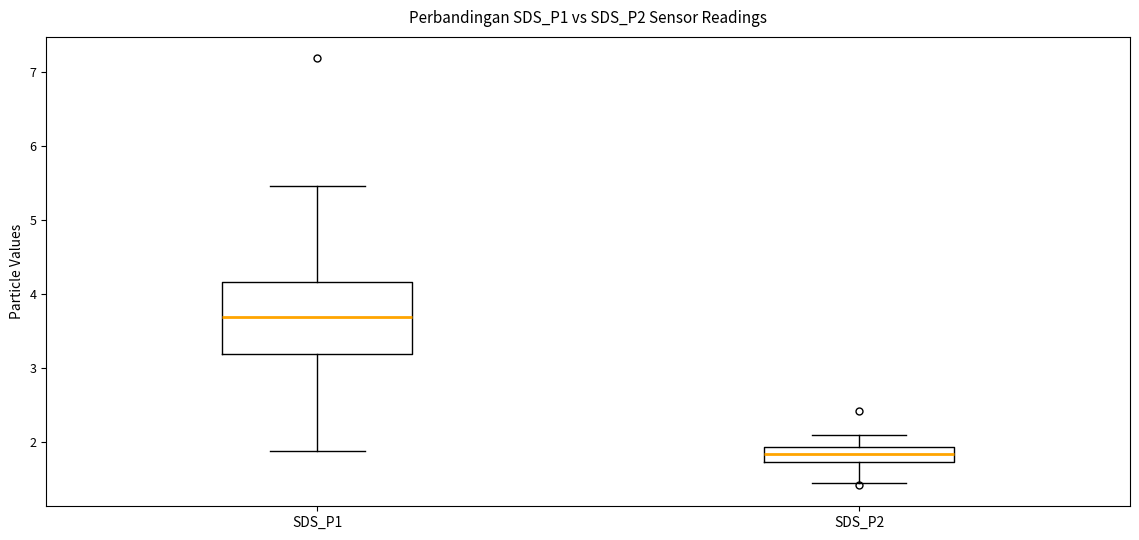

Comparing the boxes themselves (not the whiskers), which one is the tallest?

SDS_P1